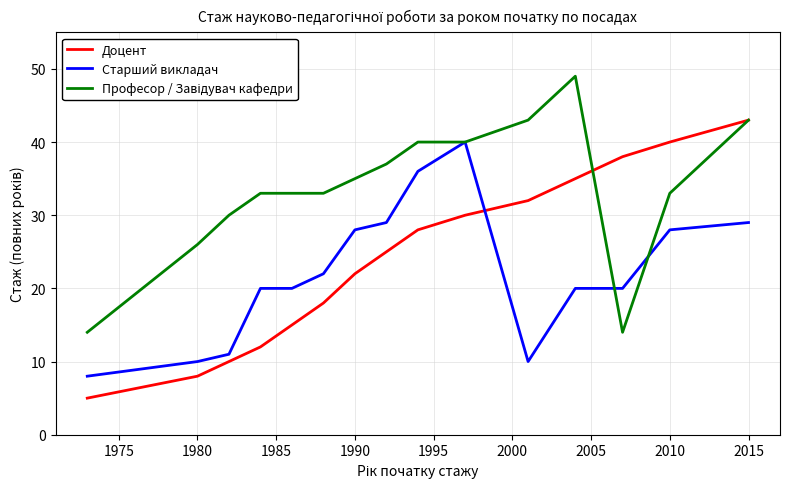

What is the minimum value shown in the chart?

5